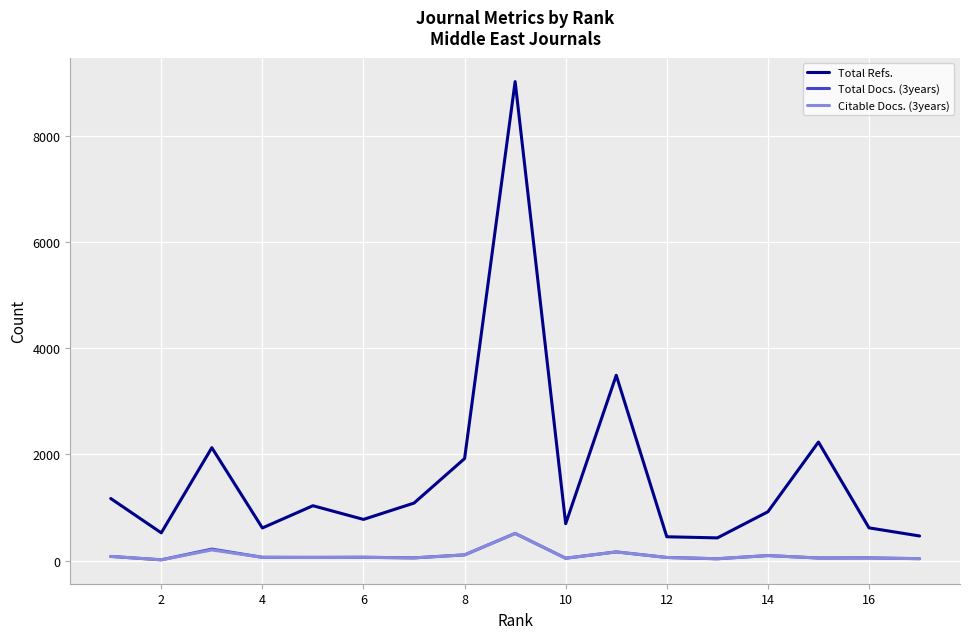

What are all the series names shown in the legend?

Total Refs., Total Docs. (3years), Citable Docs. (3years)